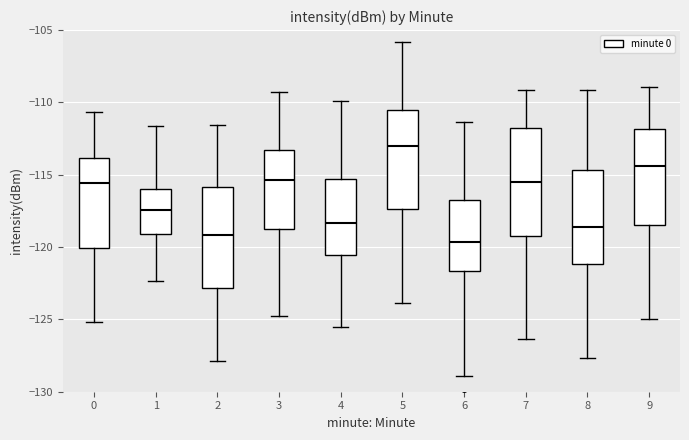

Reading left to right, transcribe this box plot: for each box, give where its median line is, the range the box spans, and where its two whiskers end, as read against the y-axis. The values are not printed on the chart, so give them approximately, as read against the axis.

0: median -115.5, box -120.0 to -114.0, whiskers -125.0 to -110.5
1: median -117.5, box -119.0 to -116.0, whiskers -122.5 to -111.5
2: median -119.0, box -123.0 to -116.0, whiskers -128.0 to -111.5
3: median -115.5, box -119.0 to -113.5, whiskers -125.0 to -109.5
4: median -118.5, box -120.5 to -115.5, whiskers -125.5 to -110.0
5: median -113.0, box -117.5 to -110.5, whiskers -124.0 to -106.0
6: median -119.5, box -121.5 to -116.5, whiskers -129.0 to -111.5
7: median -115.5, box -119.5 to -111.5, whiskers -126.5 to -109.0
8: median -118.5, box -121.0 to -114.5, whiskers -127.5 to -109.0
9: median -114.5, box -118.5 to -112.0, whiskers -125.0 to -109.0